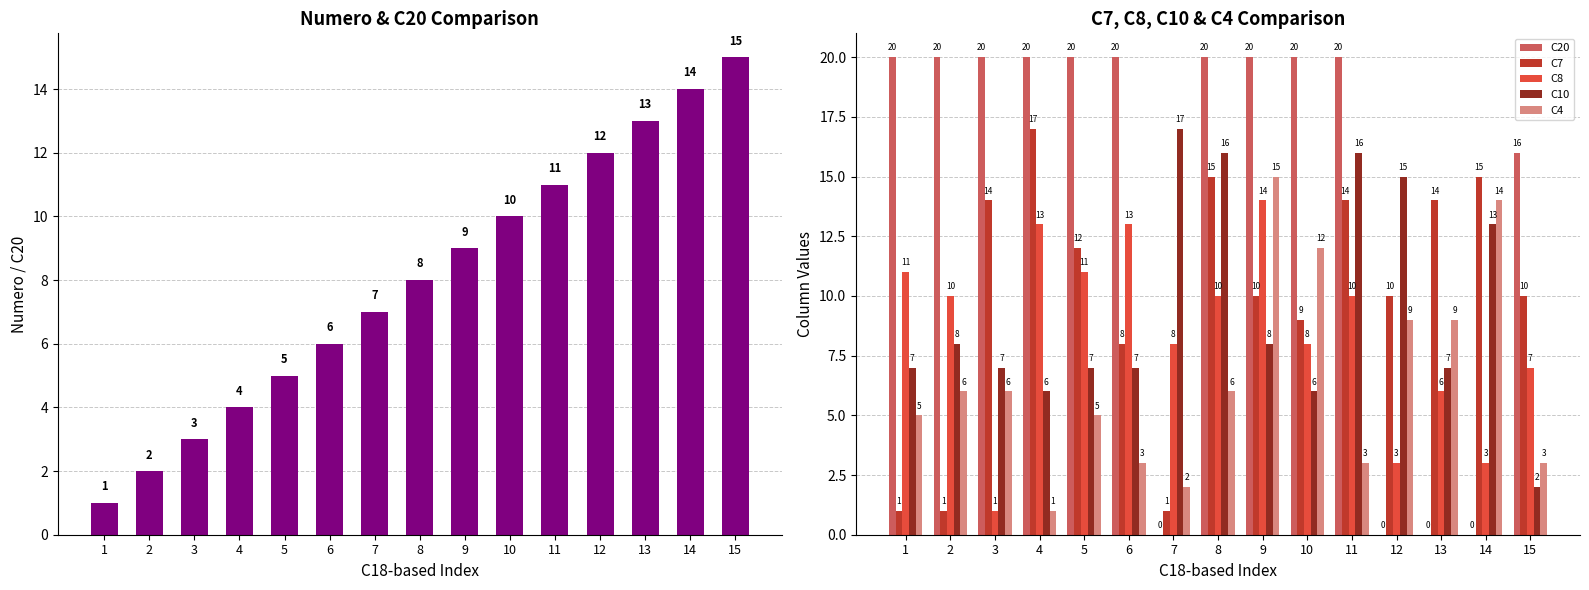

Which series changed the most between 6 and 7?

C20